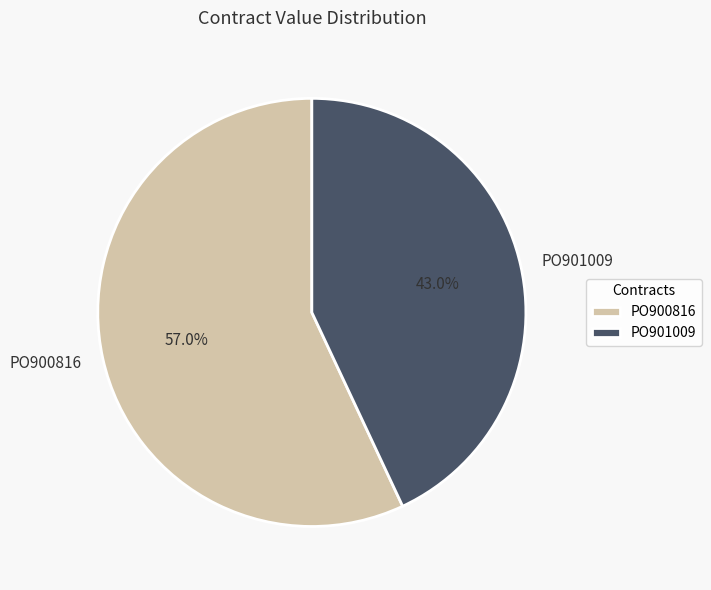

To the nearest percent, what is the average slice percentage?

50%